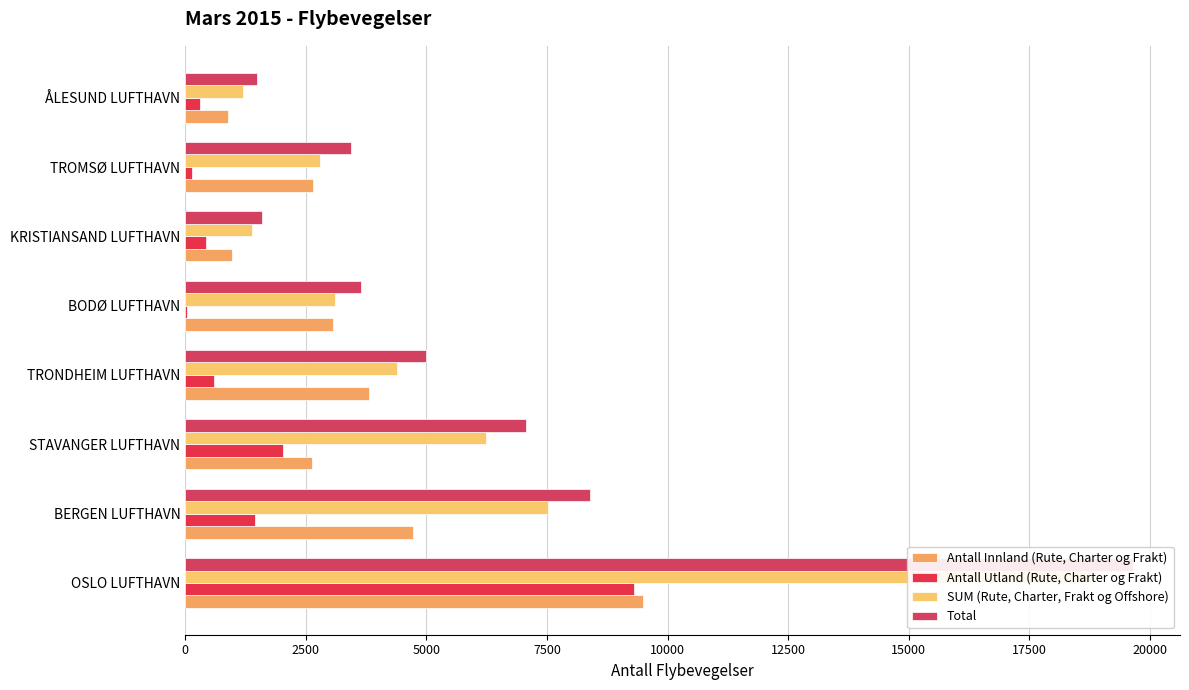

Is it true that SUM (Rute, Charter, Frakt og Offshore) equals 7520 at BERGEN LUFTHAVN?

True